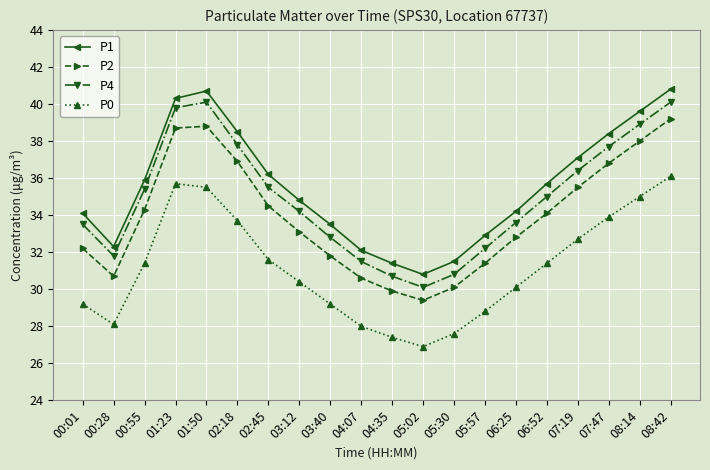

What is the total value across all series at 03:40?

127.3